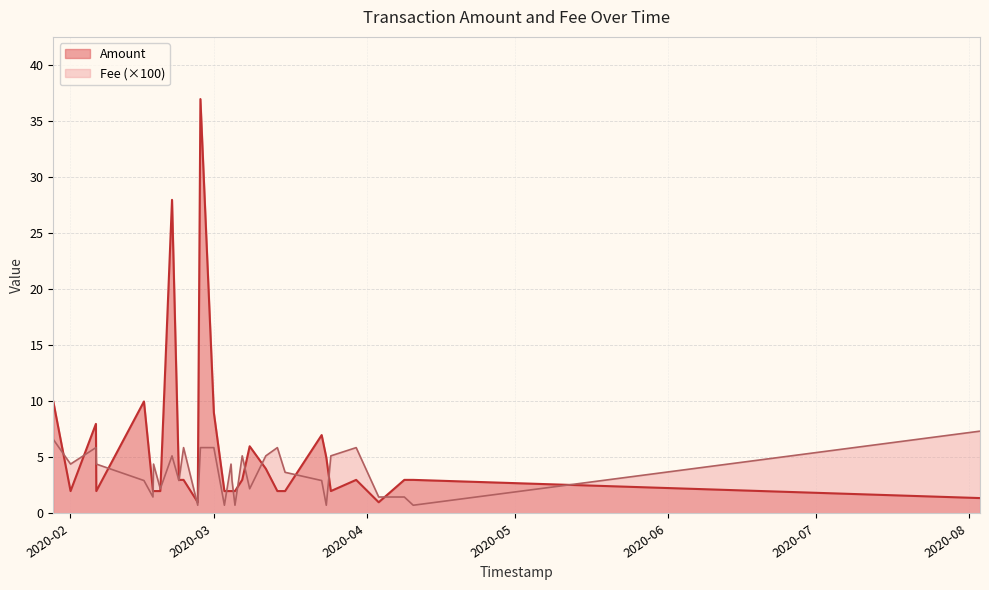

Reading right to left, transcribe all the data shown in this chart.

Amount: 30=10.0	29=2.0	28=8.0	27=2.0	26=10.0	25=2.0	24=2.0	23=2.0	22=28.0	21=3.0	20=3.0	19=1.0	18=37.0	17=9.0	16=2.0	15=2.0	14=2.0	13=2.0	12=3.0	11=6.0	10=4.0	9=2.0	8=2.0	7=7.0	6=5.0	5=2.0	4=3.0	3=1.0	2=3.0	1=3.0	0=1.4
Fee: 30=0.1	29=0.0	28=0.1	27=0.0	26=0.0	25=0.0	24=0.0	23=0.0	22=0.1	21=0.0	20=0.1	19=0.0	18=0.1	17=0.1	16=0.0	15=0.0	14=0.0	13=0.0	12=0.1	11=0.0	10=0.1	9=0.1	8=0.0	7=0.0	6=0.0	5=0.1	4=0.1	3=0.0	2=0.0	1=0.0	0=0.1